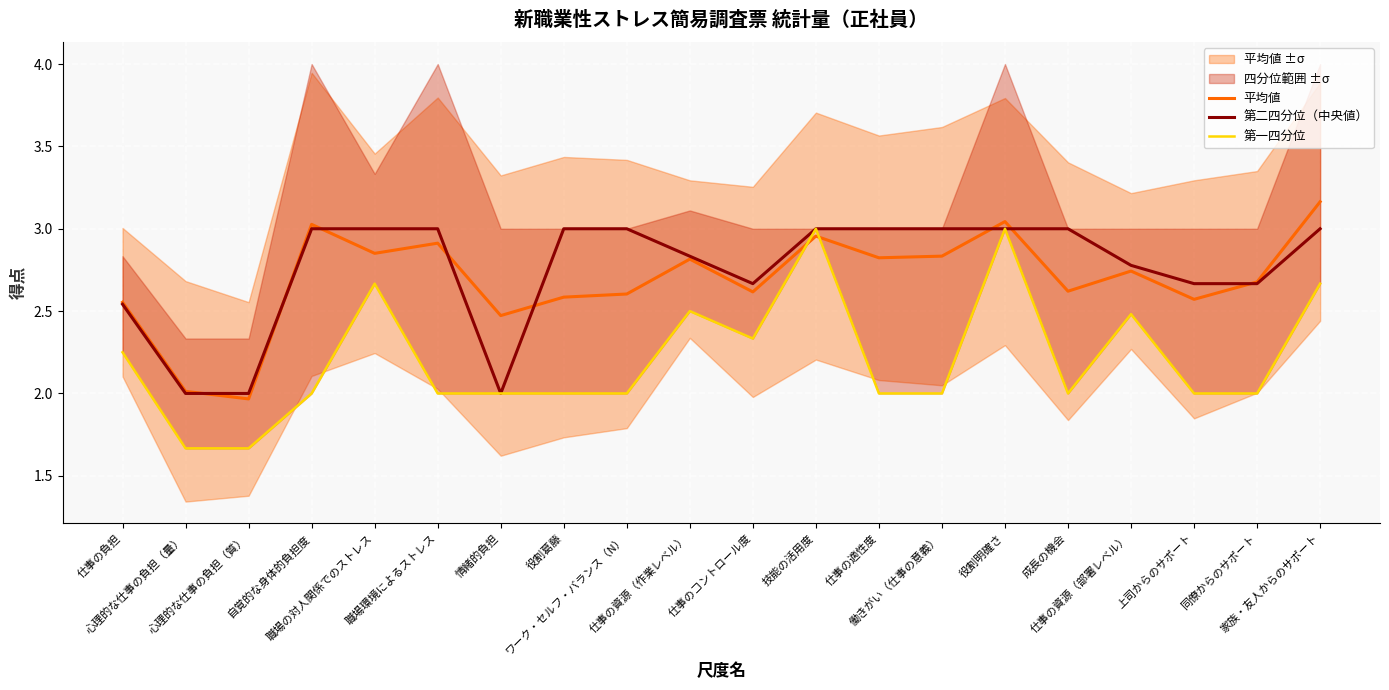

True or false: 第一四分位 and 第二四分位（中央値） cross at least once.

False